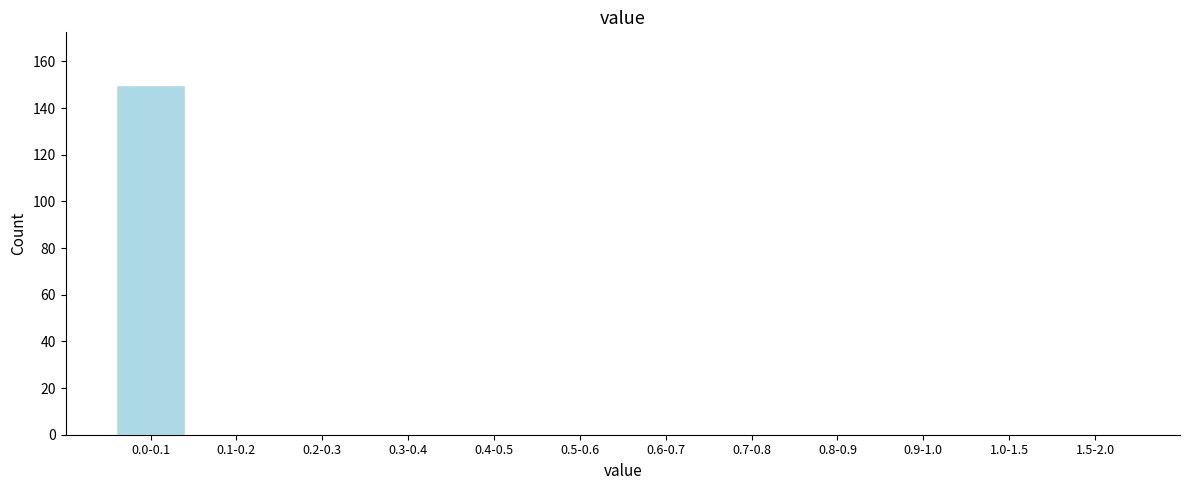

Reading left to right, extract all data points from this chart.

0.0-0.1=150	0.1-0.2=0	0.2-0.3=0	0.3-0.4=0	0.4-0.5=0	0.5-0.6=0	0.6-0.7=0	0.7-0.8=0	0.8-0.9=0	0.9-1.0=0	1.0-1.5=0	1.5-2.0=0